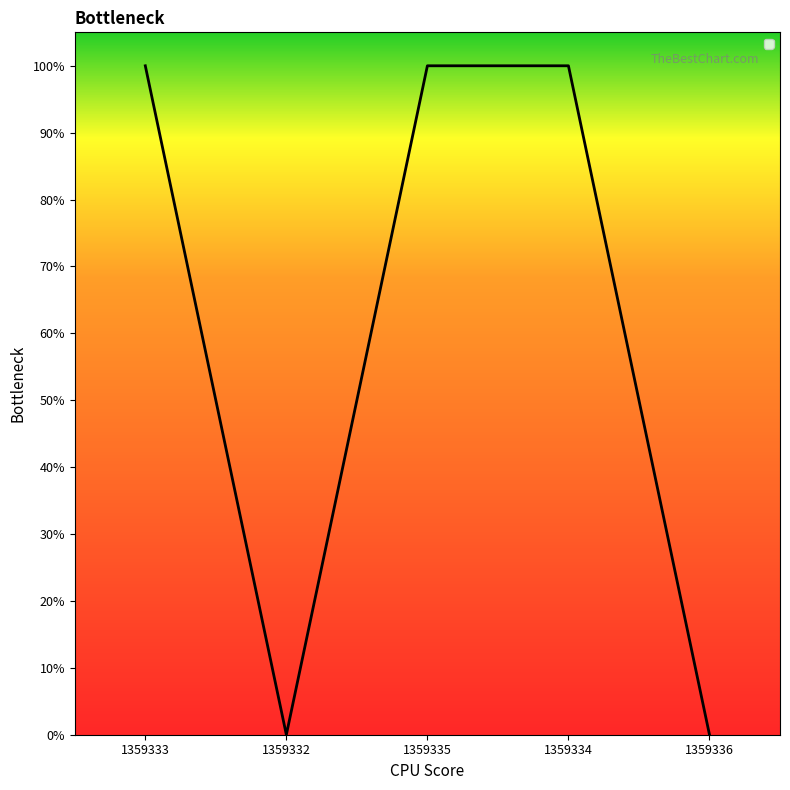

Reading right to left, transcribe all the data shown in this chart.

0	1	1	0	1